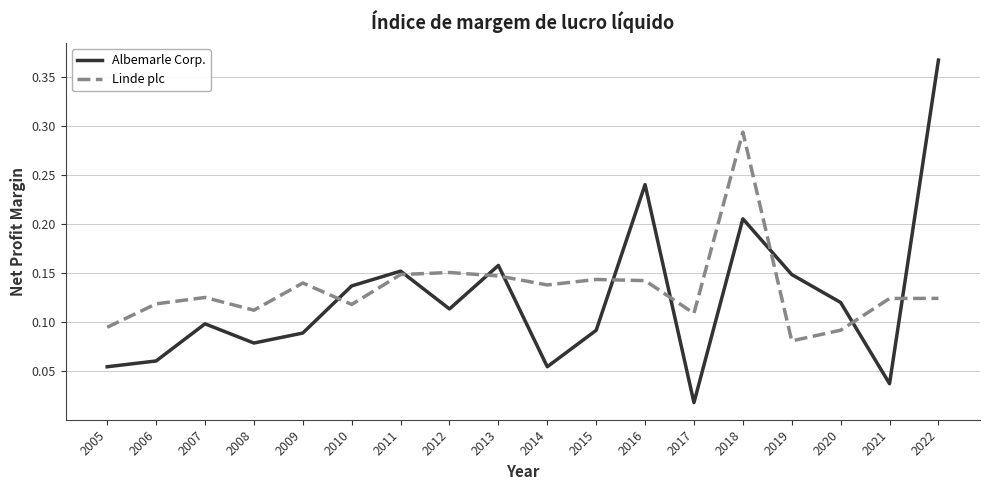

Which series has the largest total across all categories?

Linde plc